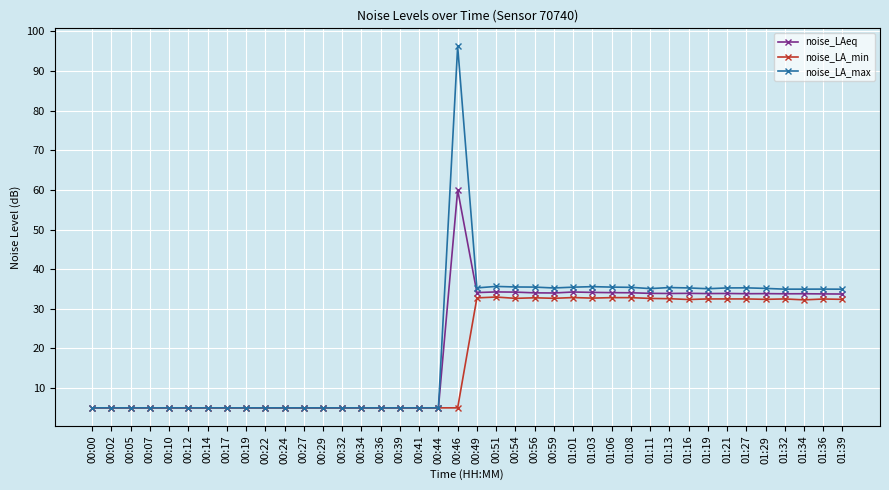

What is the value of the noise_LAeq point at the 4th from the left?

5.0